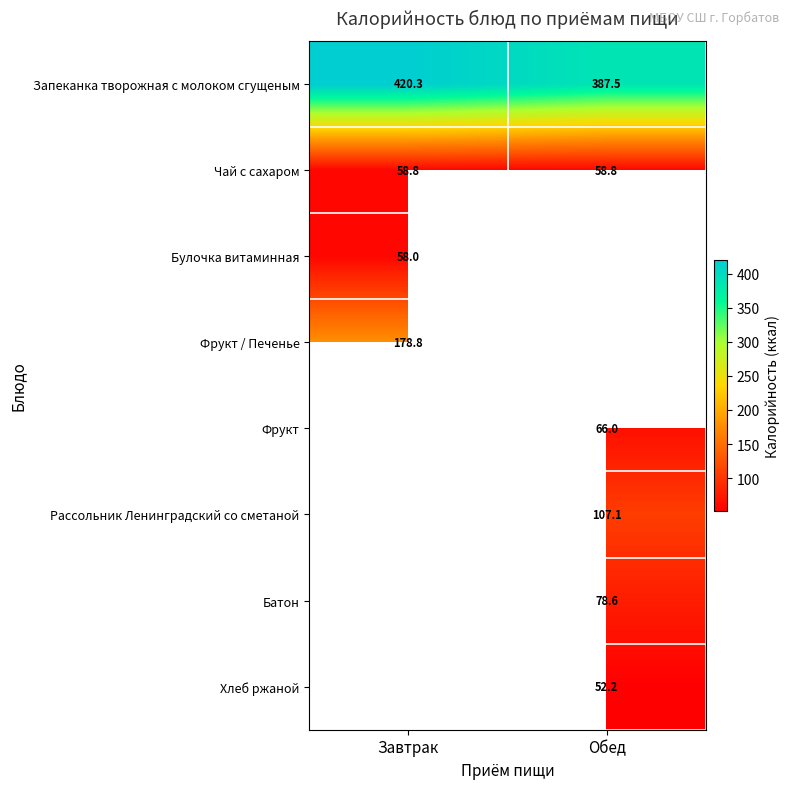

The Чай с сахаром series shows 58.8 at Обед. True or false?

True